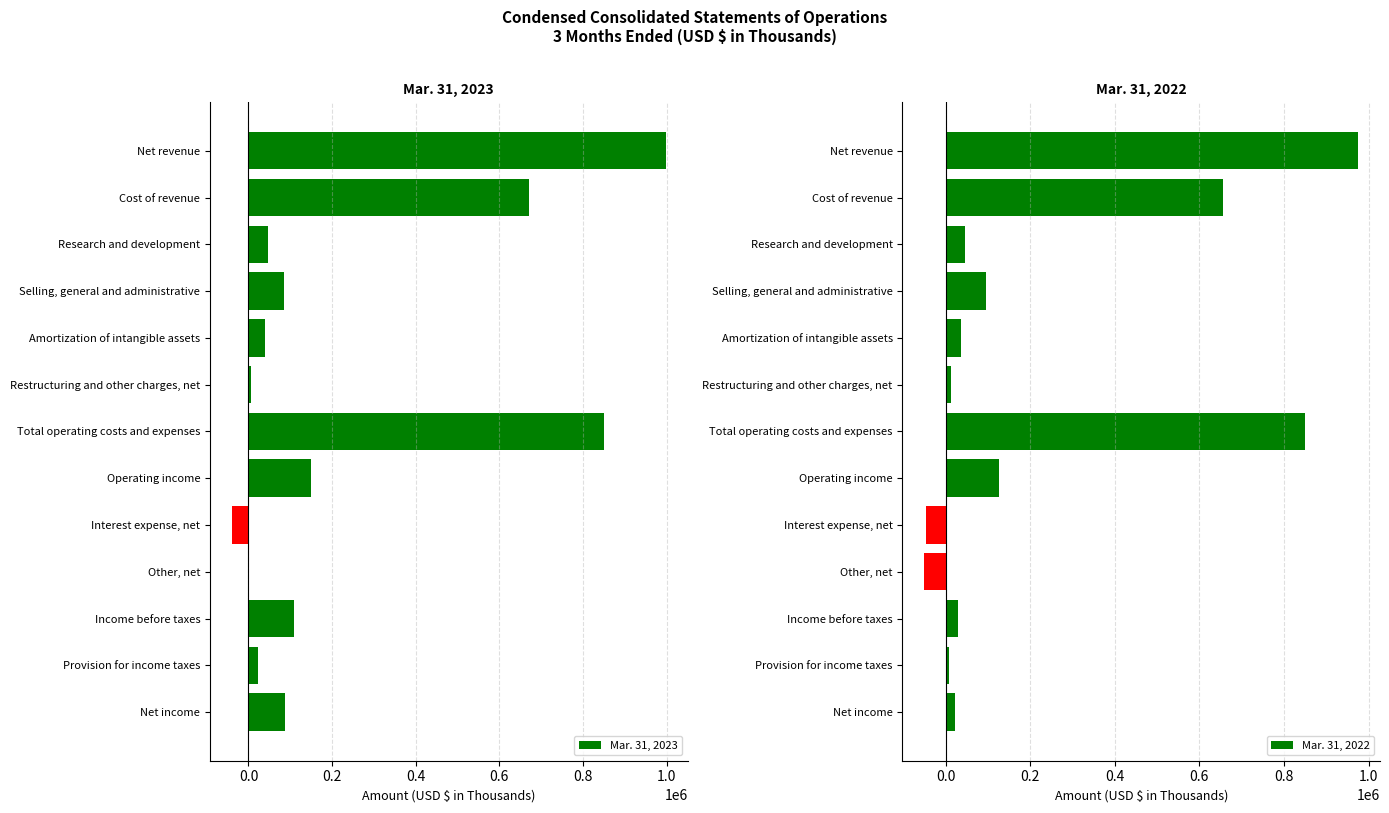

True or false: Mar. 31, 2023 has a value of 110143 at Income before taxes.

True